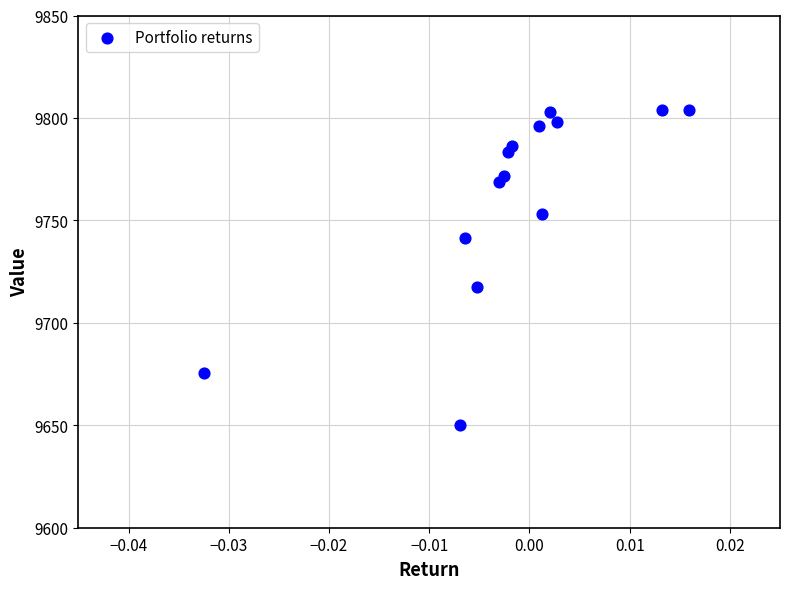

What Y value in the scatter plot is closest to 9726?

9717.6